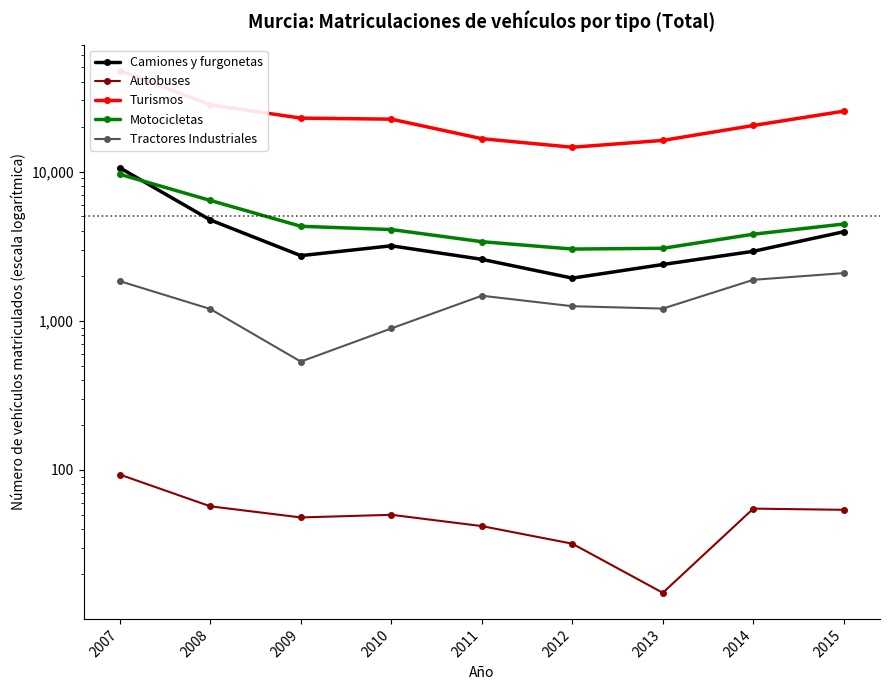

True or false: Autobuses and Tractores Industriales intersect in this chart.

False